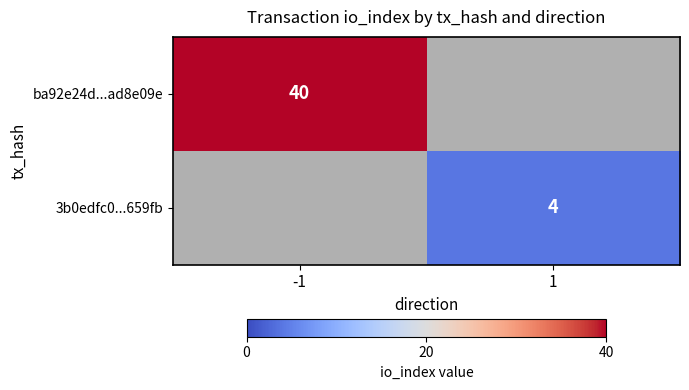

At how many categories does at least one series exceed 31?

1